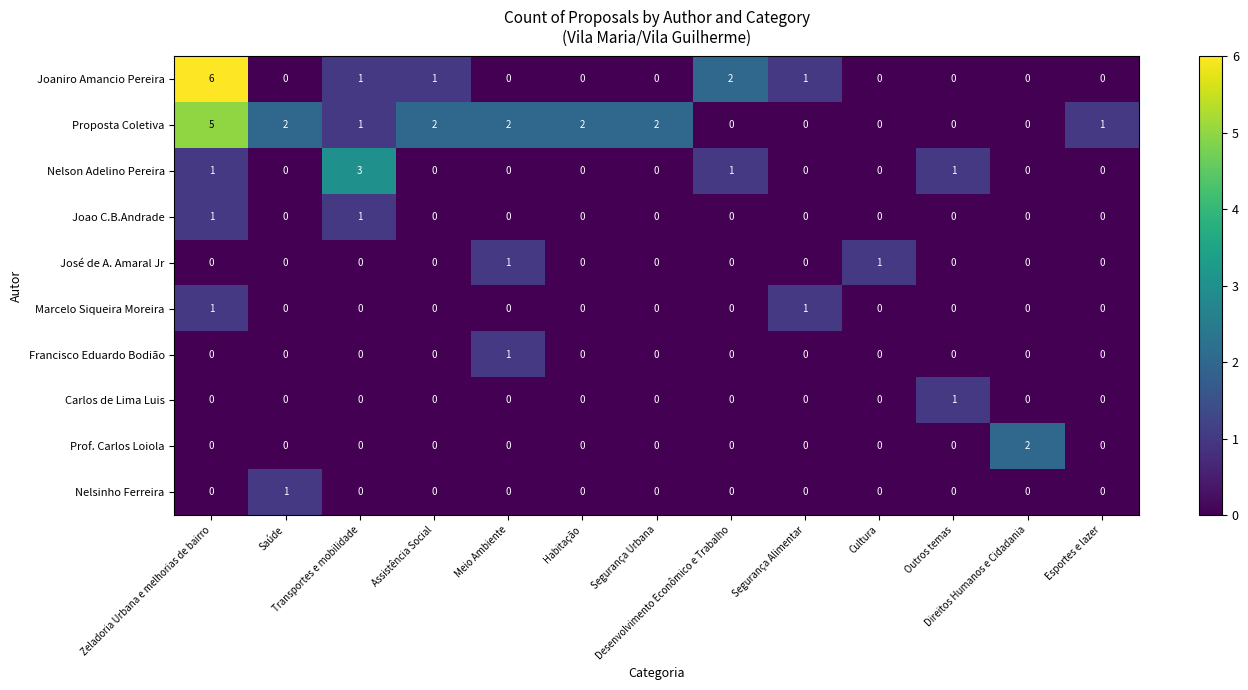

How many Carlos de Lima Luis values are between 0 and 1?

13